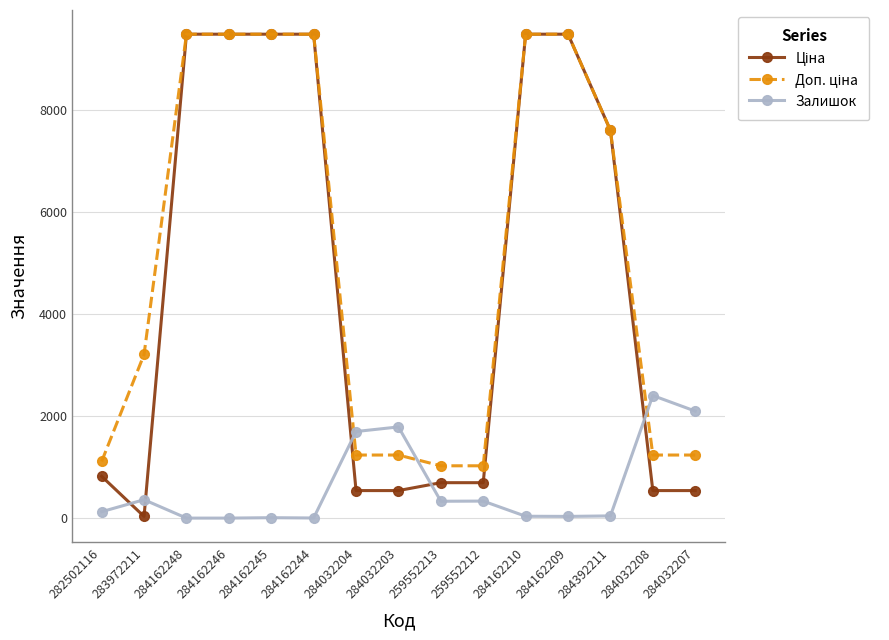

Where is the first local maximum for Залишок?

283972211